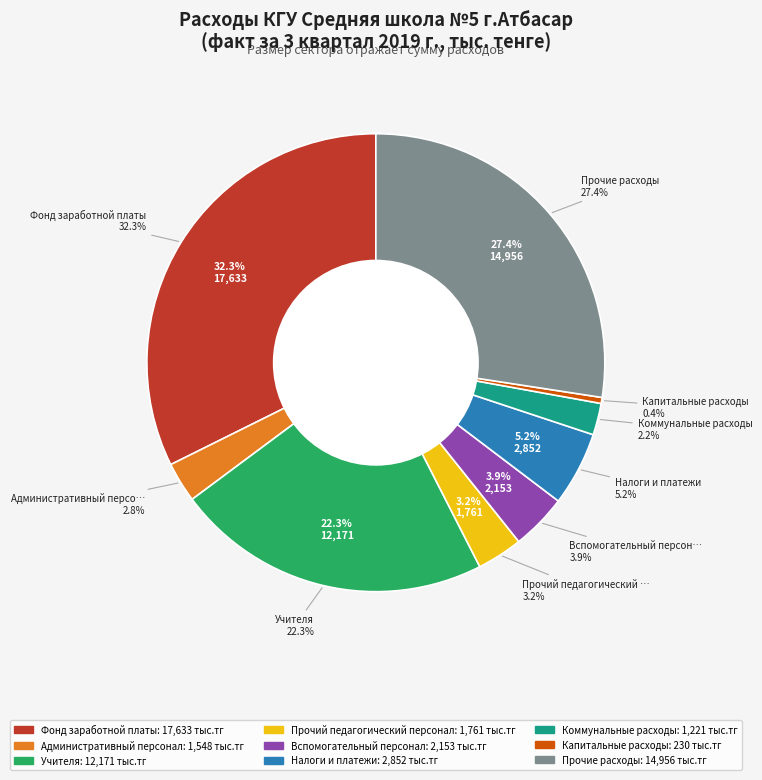

How many segments does this pie chart have?

9